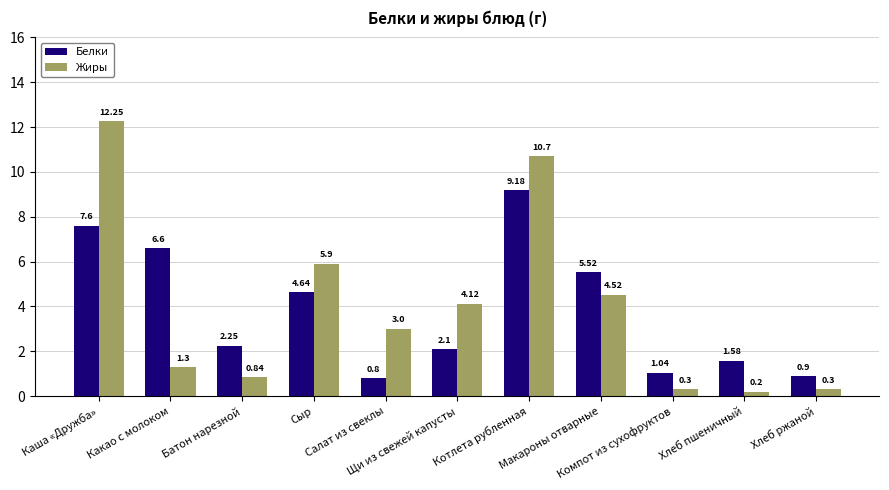

At how many categories does at least one series exceed 9?

2